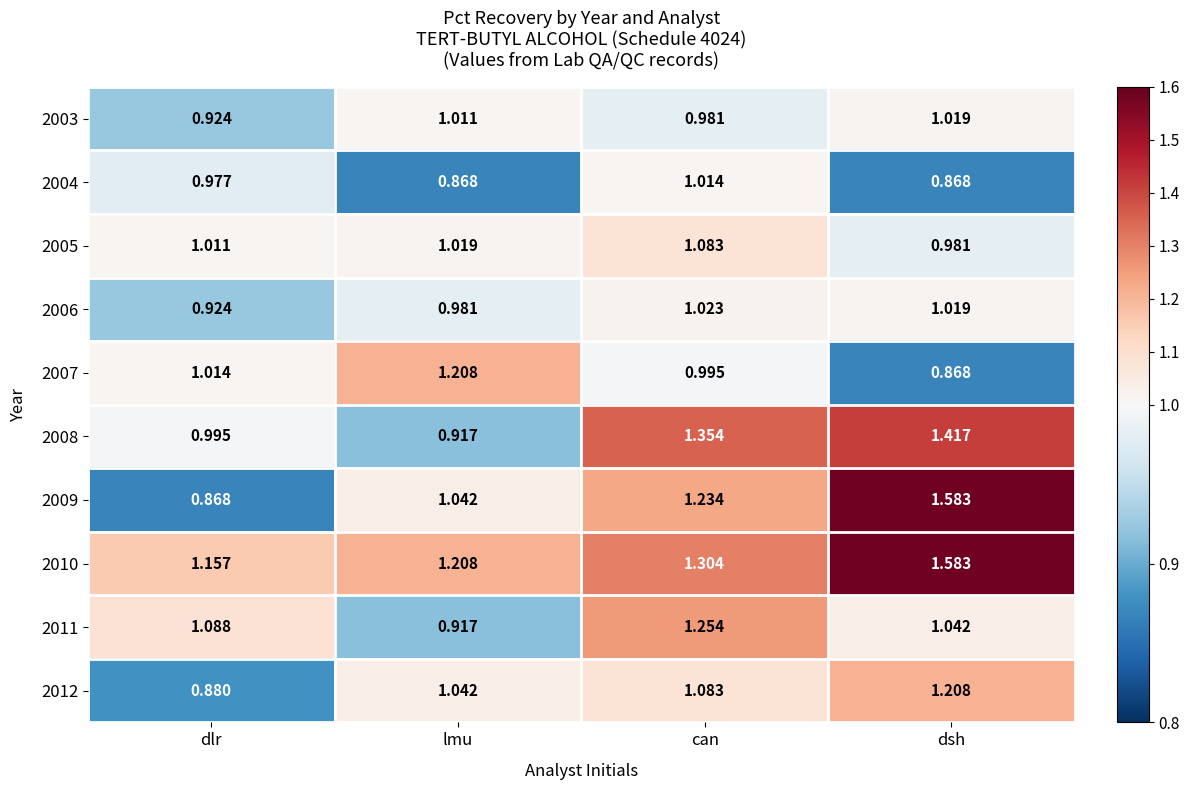

What is the total value across all series at can?

11.3